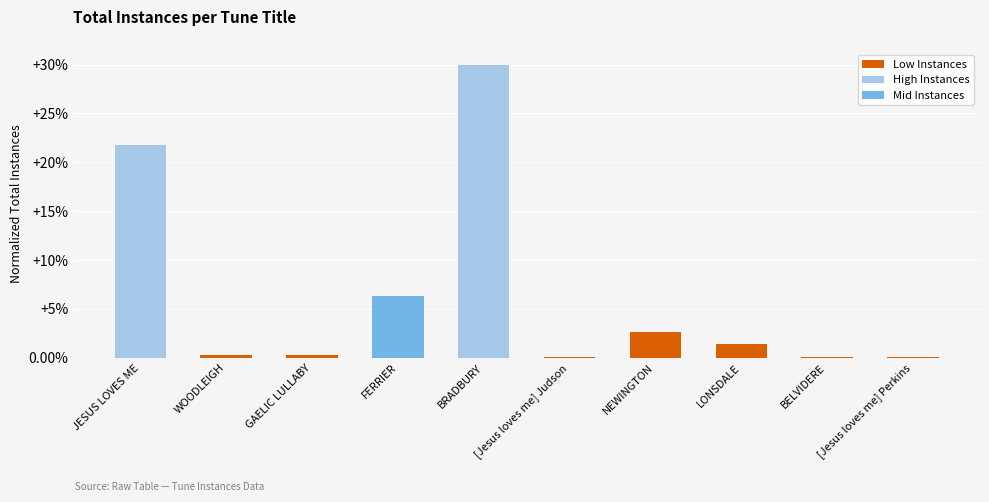

The chart shows a value of 2.7 at NEWINGTON. True or false?

True